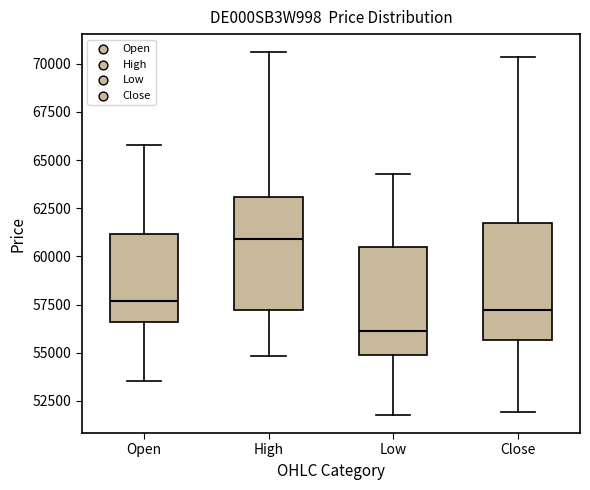

Where does the median line of the box for Open sit on the y-axis? The values are not printed on the chart, so give them approximately, as read against the axis.

57500